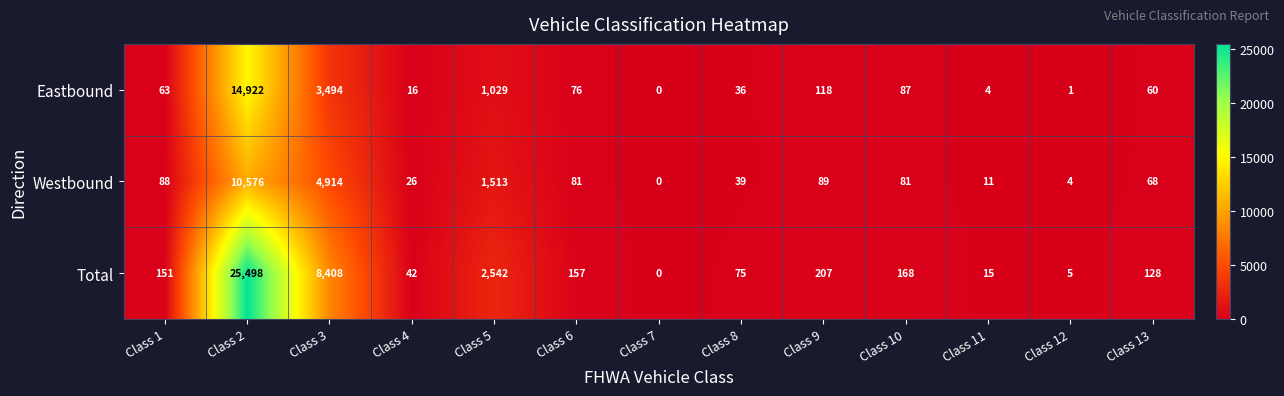

Which category has the lowest value in the Total series?

Class 7